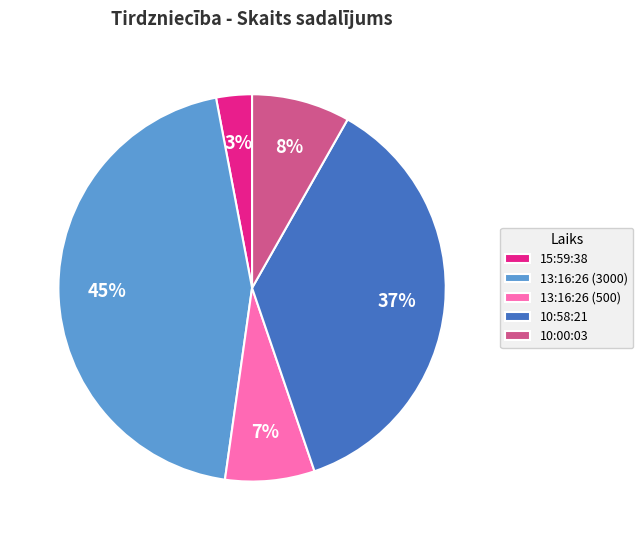

Count the number of slices in the pie.

5